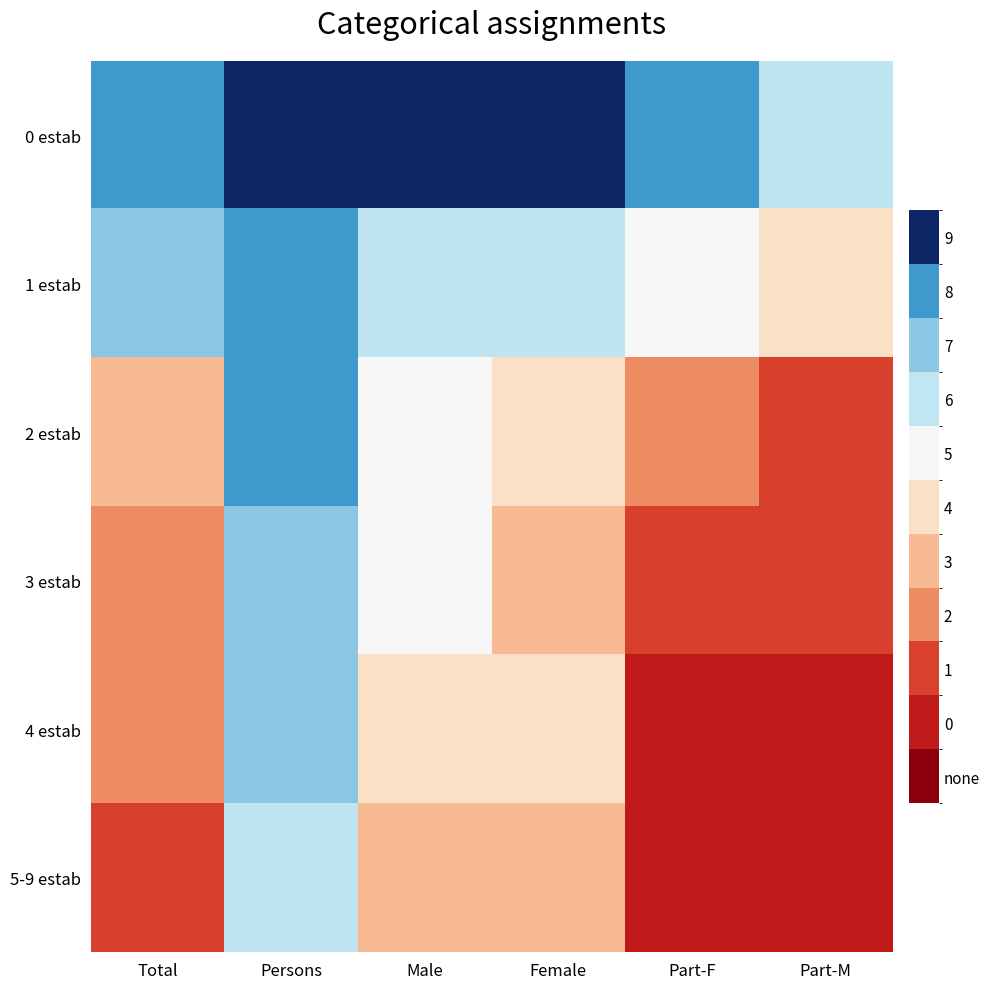

What is the greatest value displayed?

9